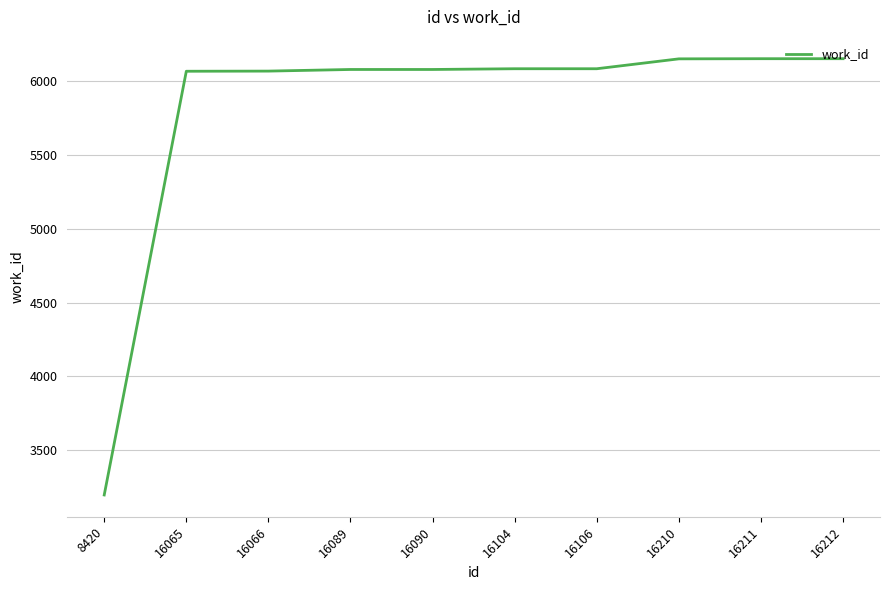

What is the difference between the maximum and minimum values?

2955